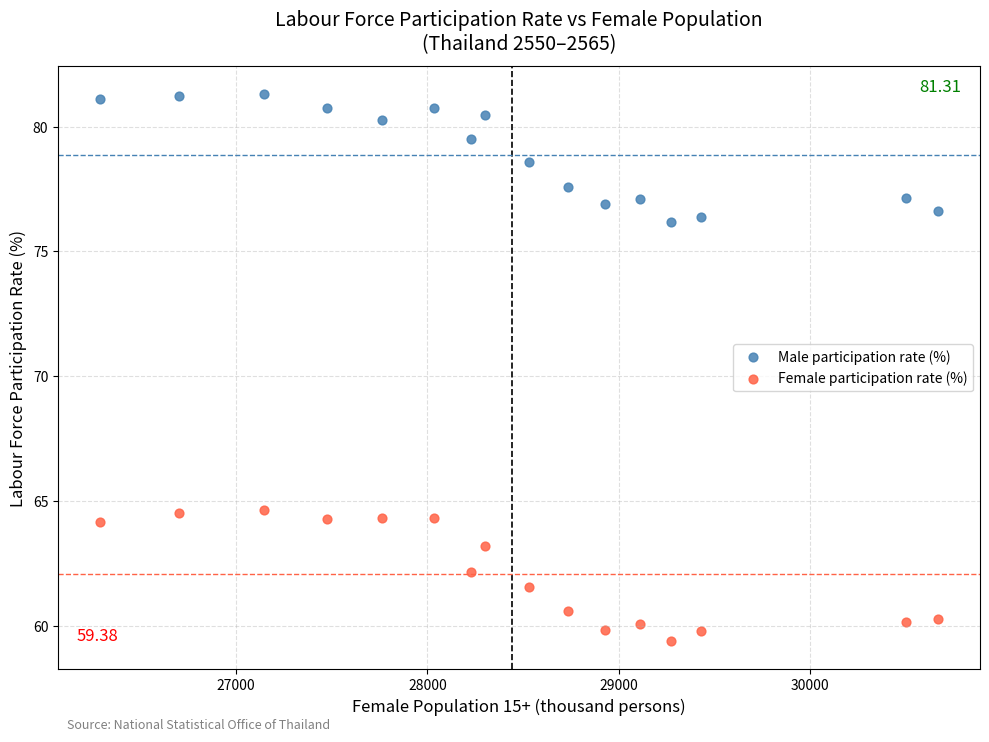

Which series has the widest spread of Y values?

Female participation rate (%)